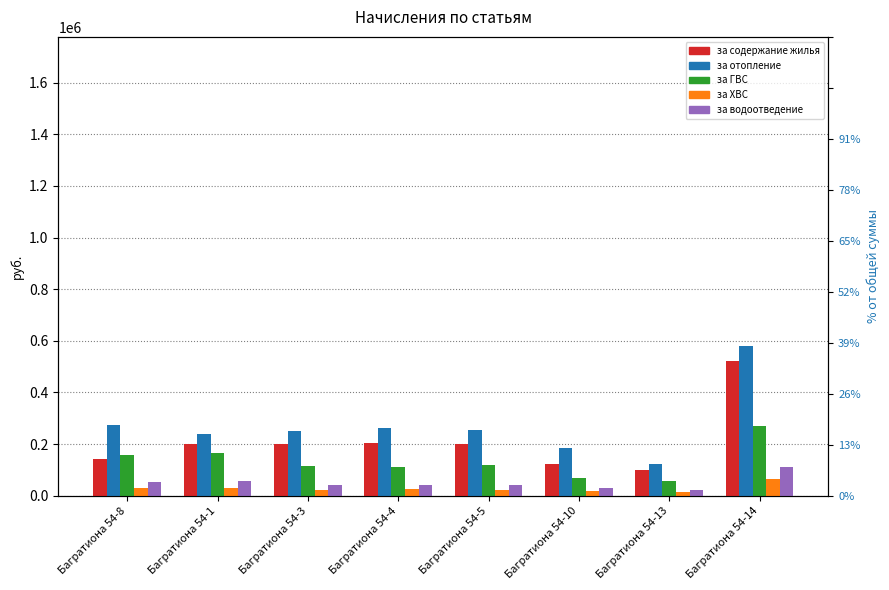

How many bars are there in each group?

5